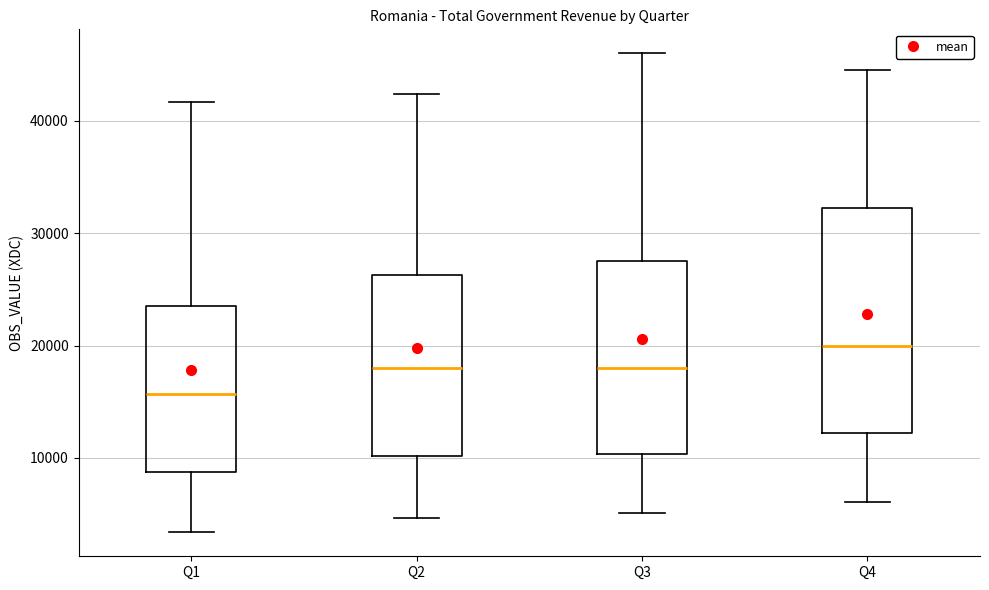

Which box has the lowest median line?

Q1